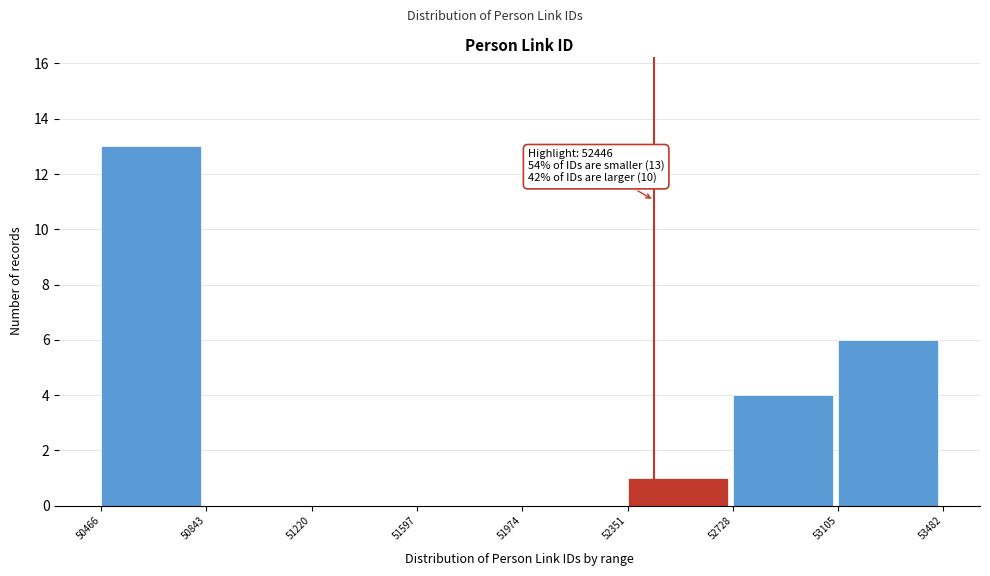

Which range on the x-axis has the tallest bar?

50466 to 50843